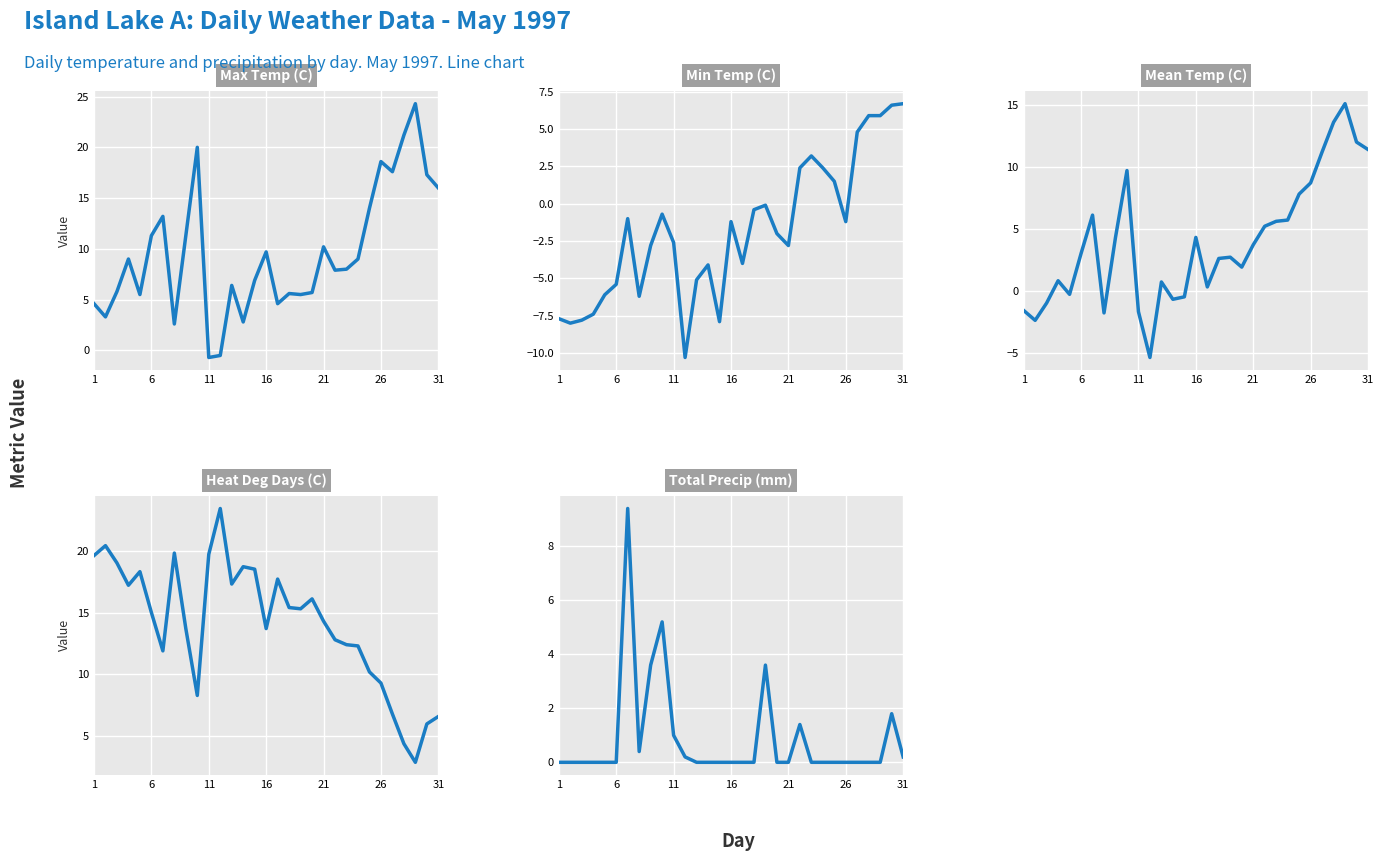

How many lines are shown in the chart?

5